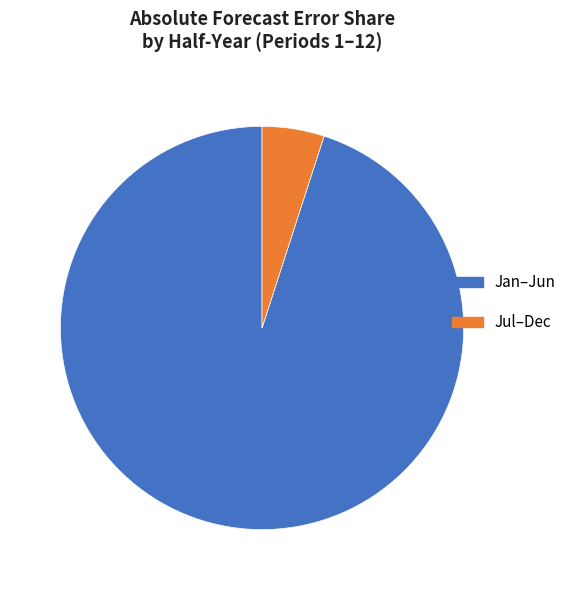

Rank the categories by value from highest to lowest.

Jan–Jun, Jul–Dec